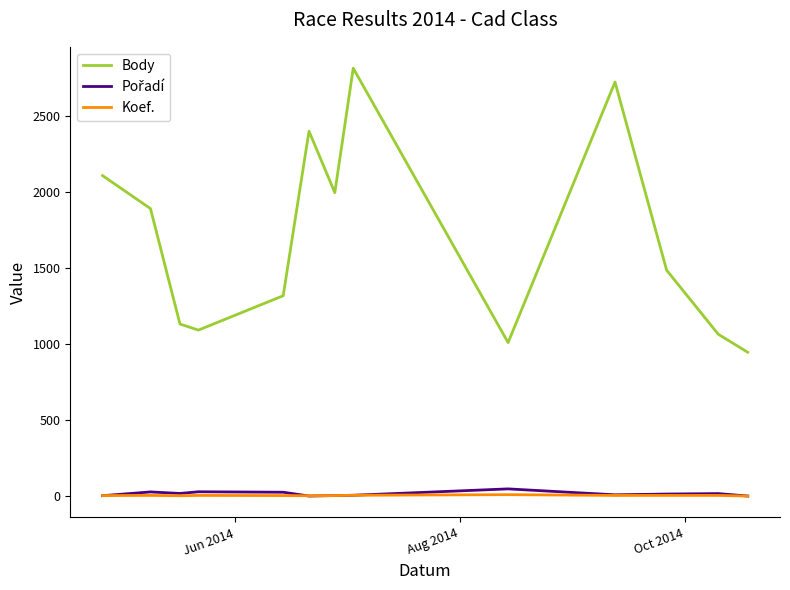

How many lines are shown in the chart?

3